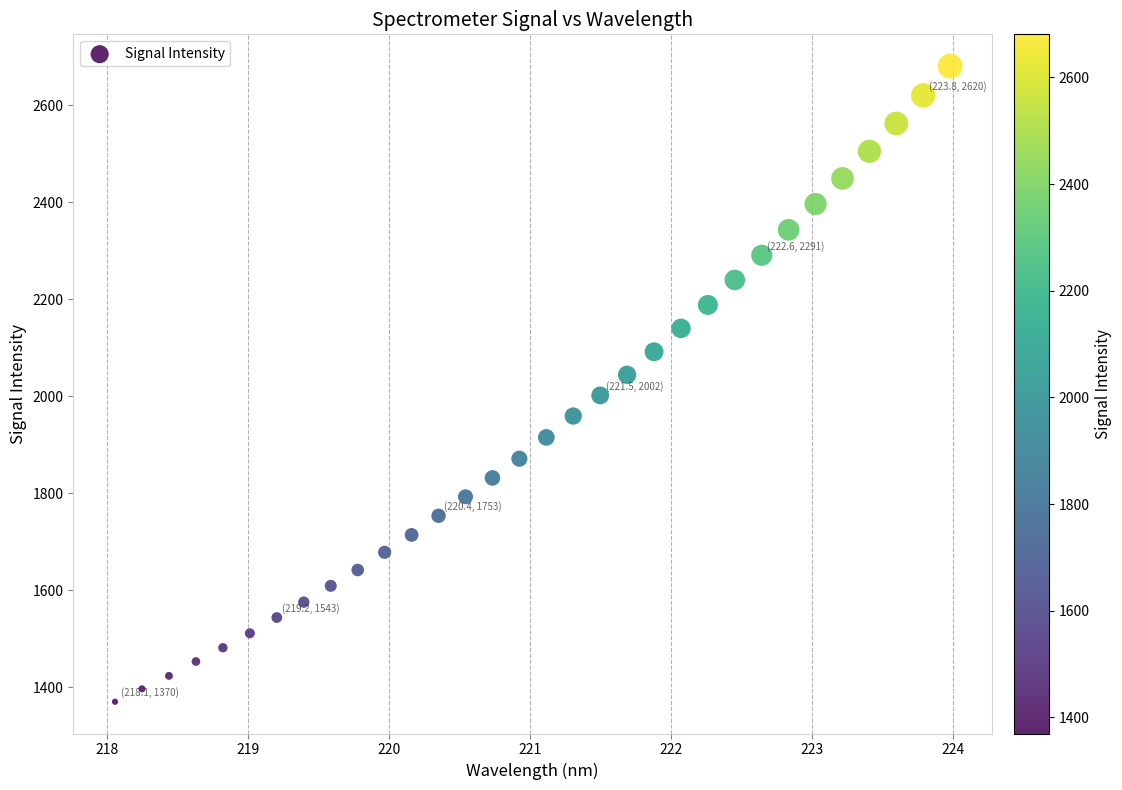

What is the range of X values (max minus min)?

5.9